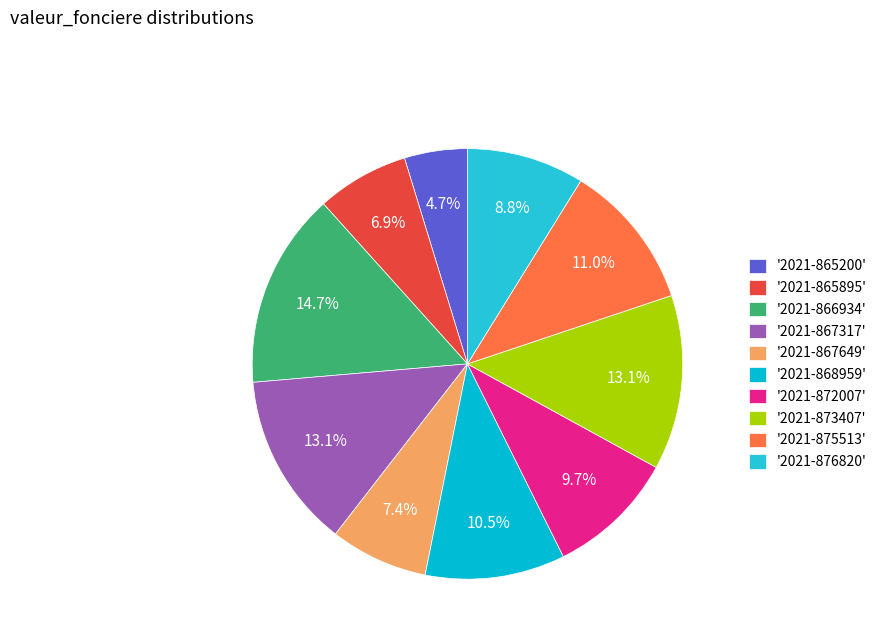

How many slices are in this pie chart?

10